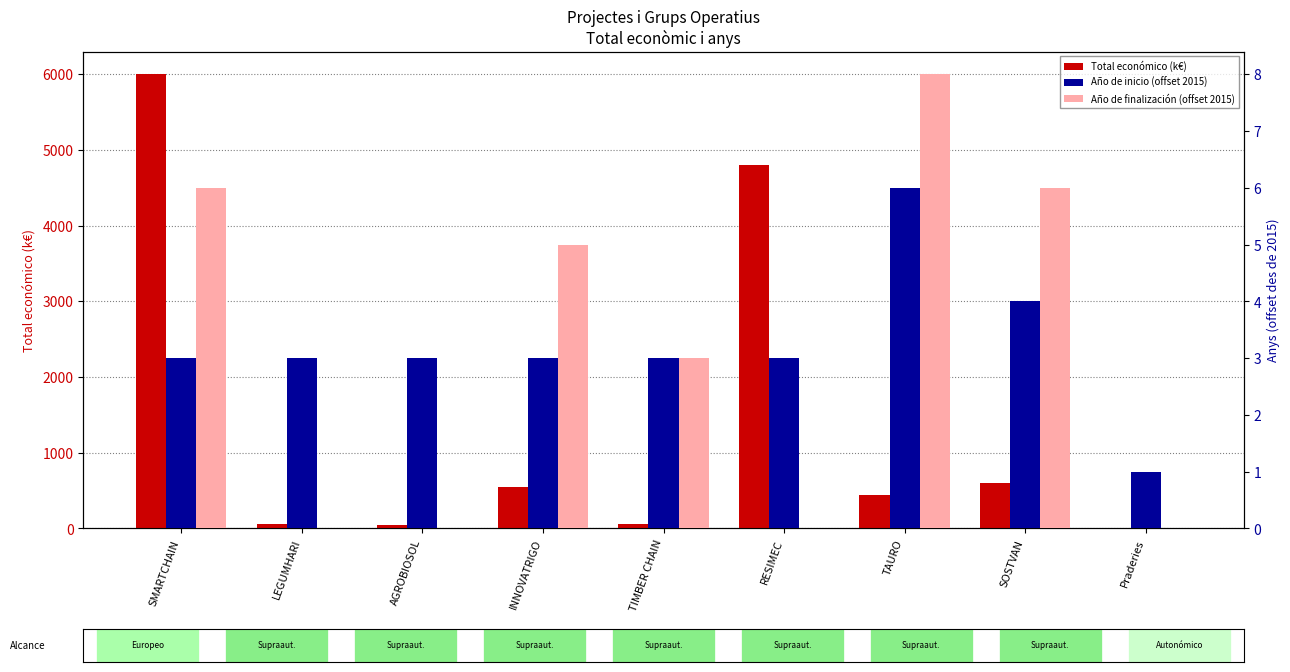

Which category has the highest value across all series?

SMARTCHAIN